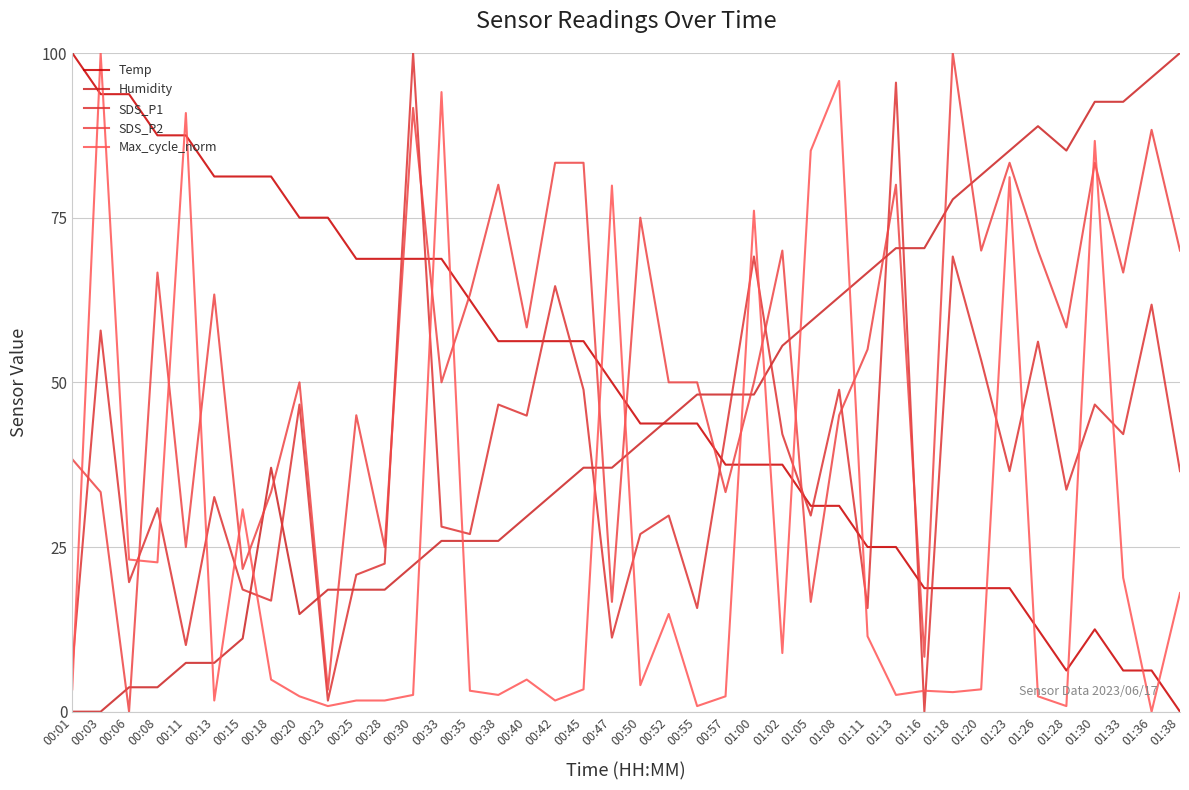

Rank the series by their maximum value, from highest to lowest.

Temp, Humidity, SDS_P1, SDS_P2, Max_cycle_norm